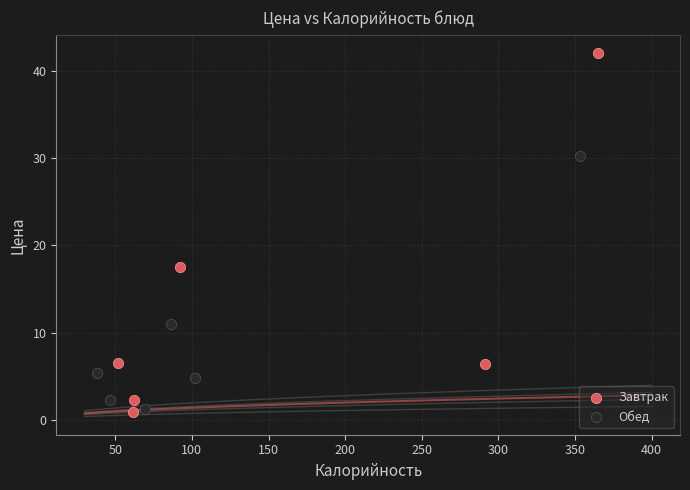

Which series has the widest spread of Y values?

Завтрак